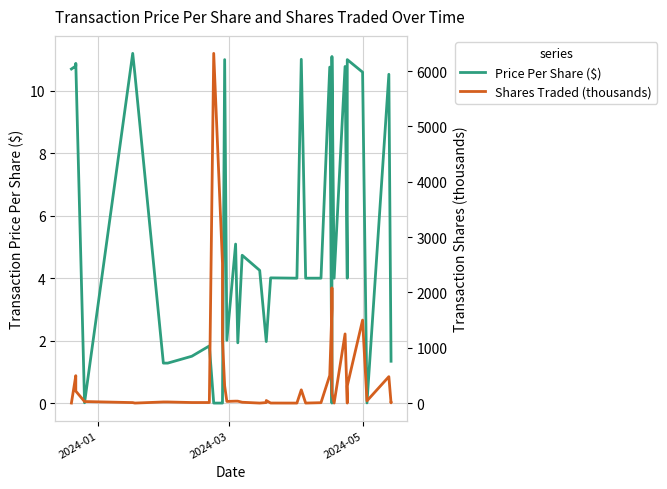

How many times do Price Per Share ($) and Shares Traded (thousands) cross each other?

13